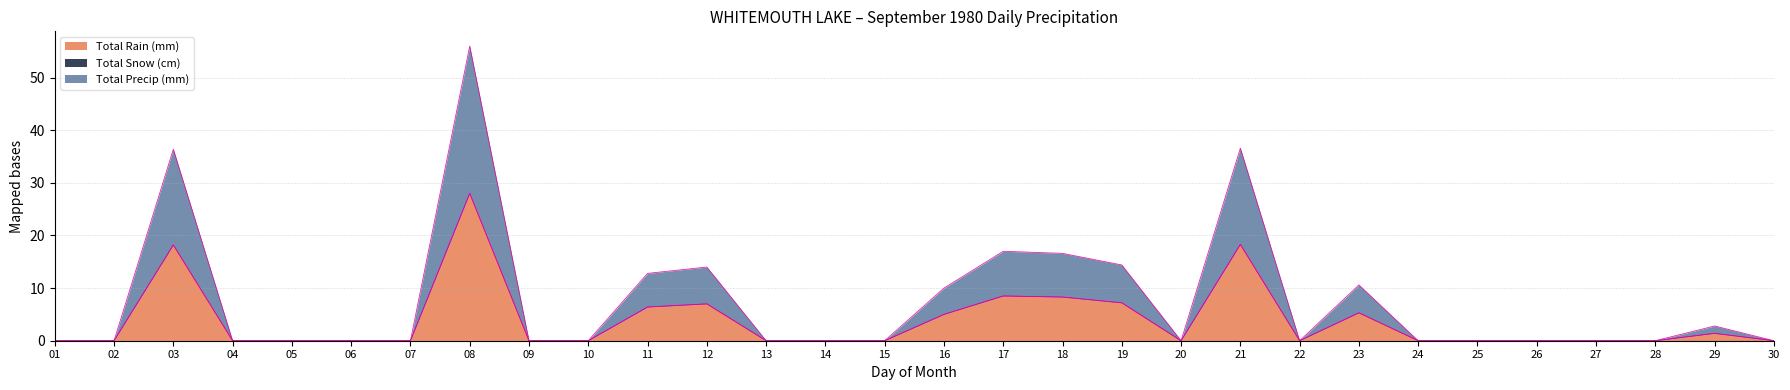

True or false: Total Precip (mm) has more than 0 interior local peaks.

True